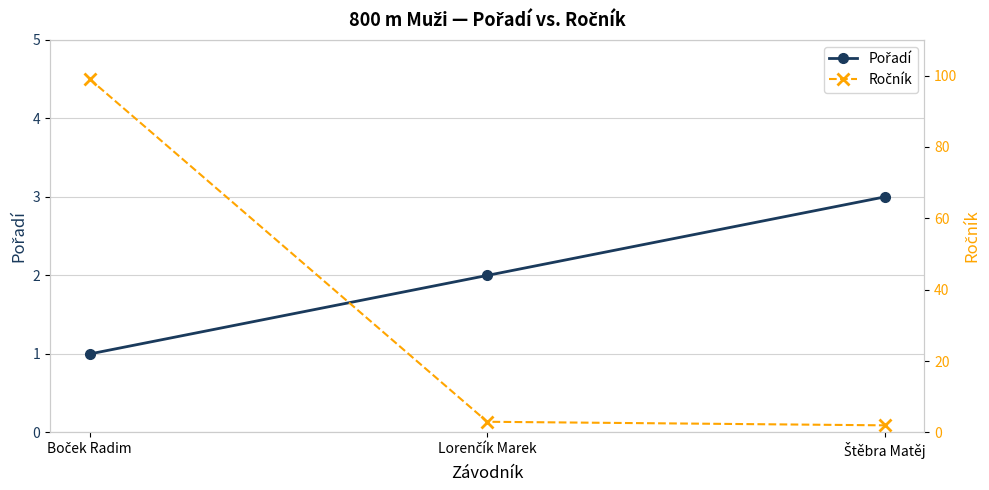

Reading left to right, what are all the values shown in this chart?

Pořadí: 1	2	3
Ročník: 99	3	2